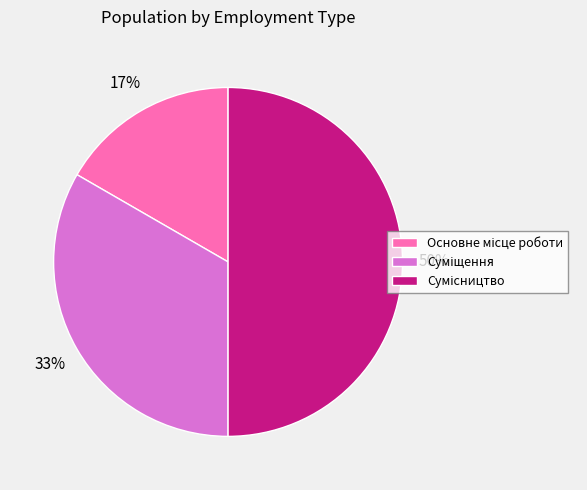

How many segments does this pie chart have?

3